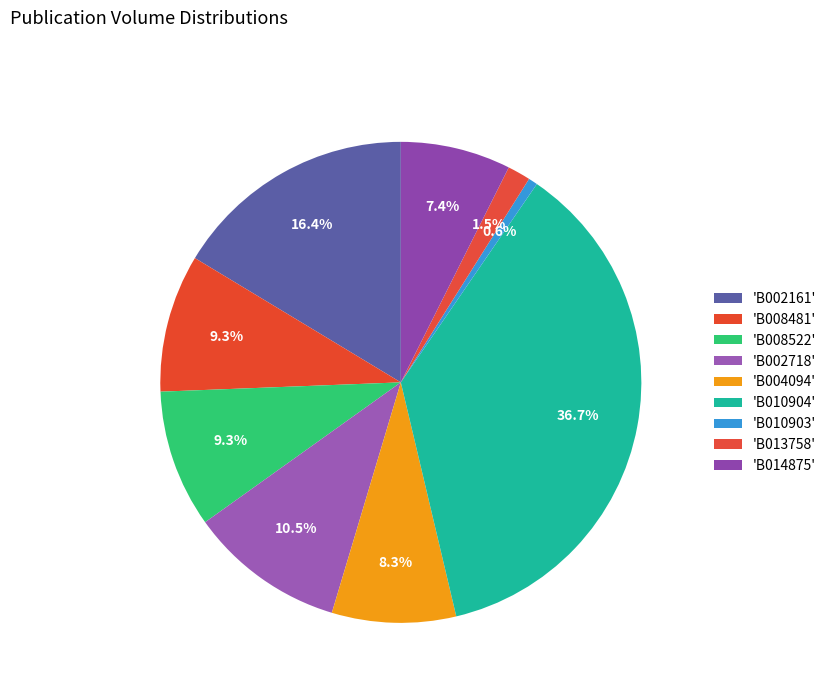

How many segments does this pie chart have?

9